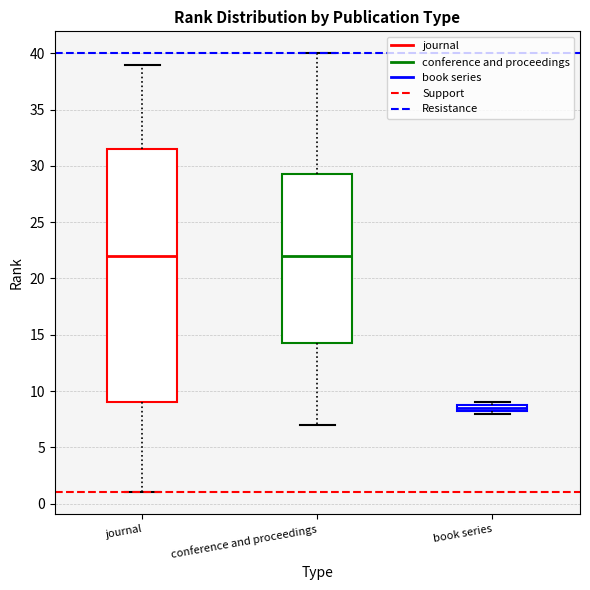

Where is the lower edge of the box for book series on the y-axis? The values are not printed on the chart, so give them approximately, as read against the axis.

8.5